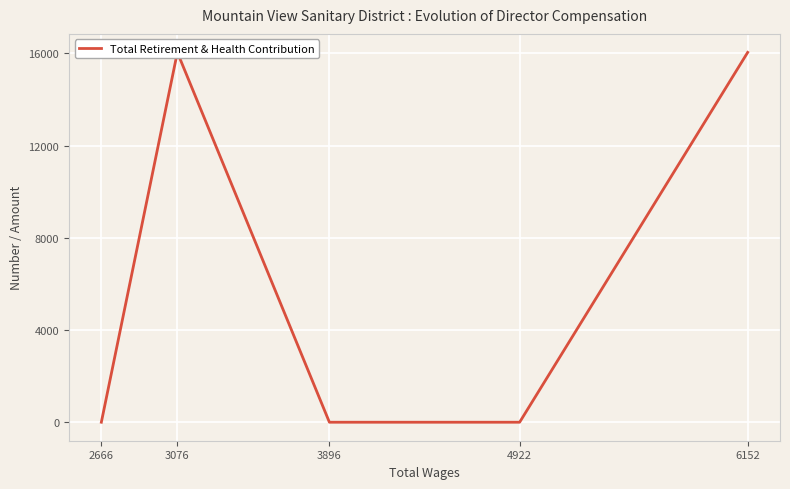

True or false: the data shows 16047 at 3076.

True